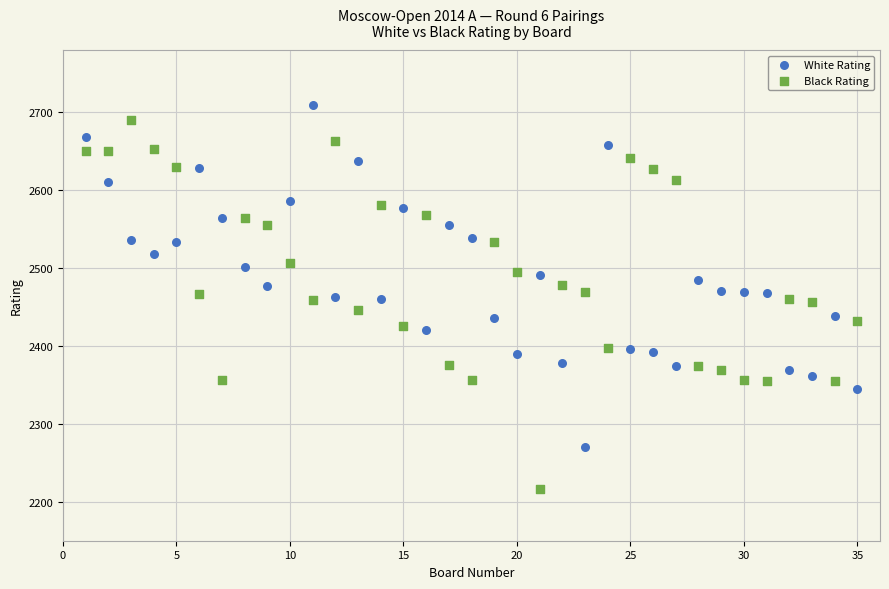

Which series contains the lowest Y value?

Black Rating